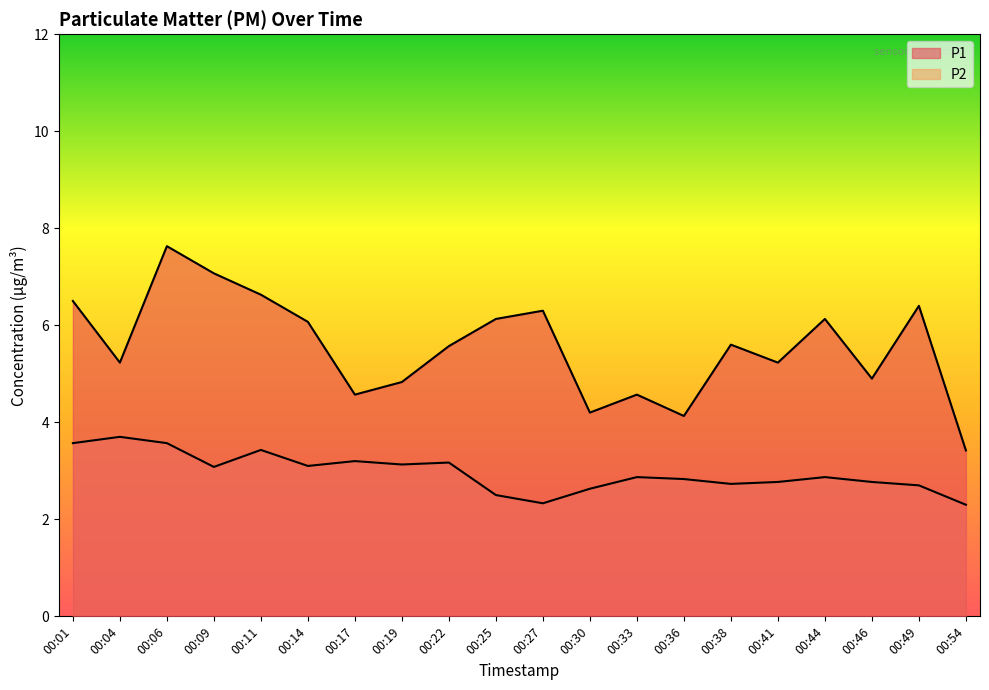

What is the total value across all series at 00:30?

6.8